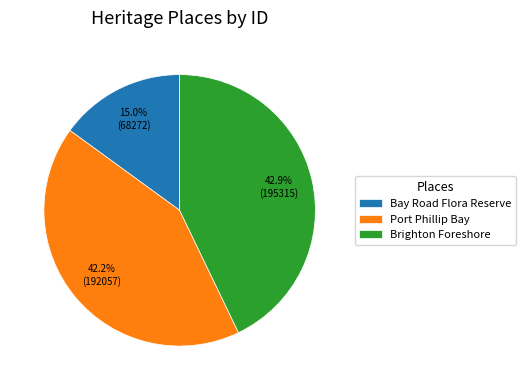

Is there any slice that represents more than half of the pie?

No